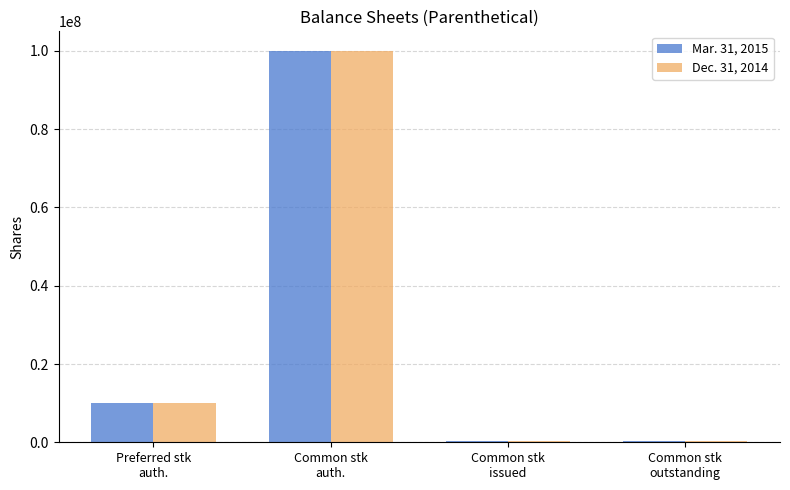

Count the number of data series in this chart.

2